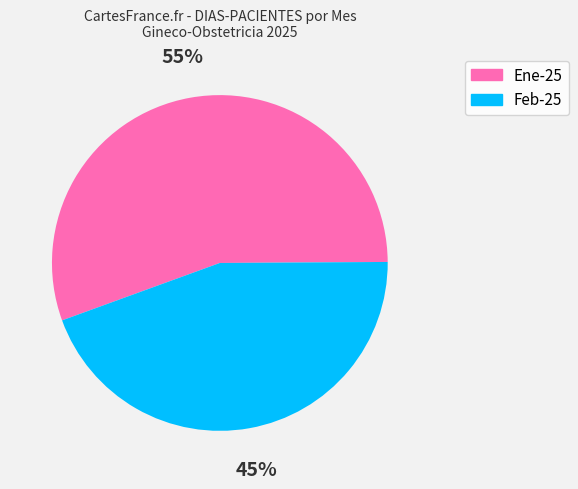

Which category has the smallest portion of the pie?

Feb-25